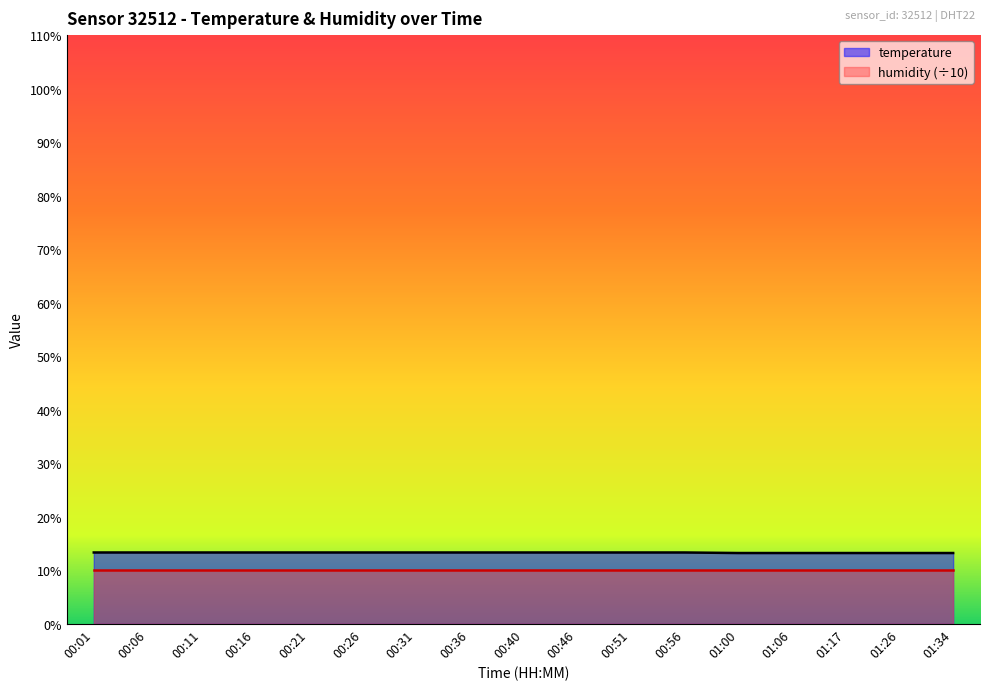

Rank the categories by value from highest to lowest.

00:01, 00:06, 00:11, 00:16, 00:21, 00:26, 00:31, 00:36, 00:40, 00:46, 00:51, 00:56, 01:00, 01:06, 01:17, 01:26, 01:34